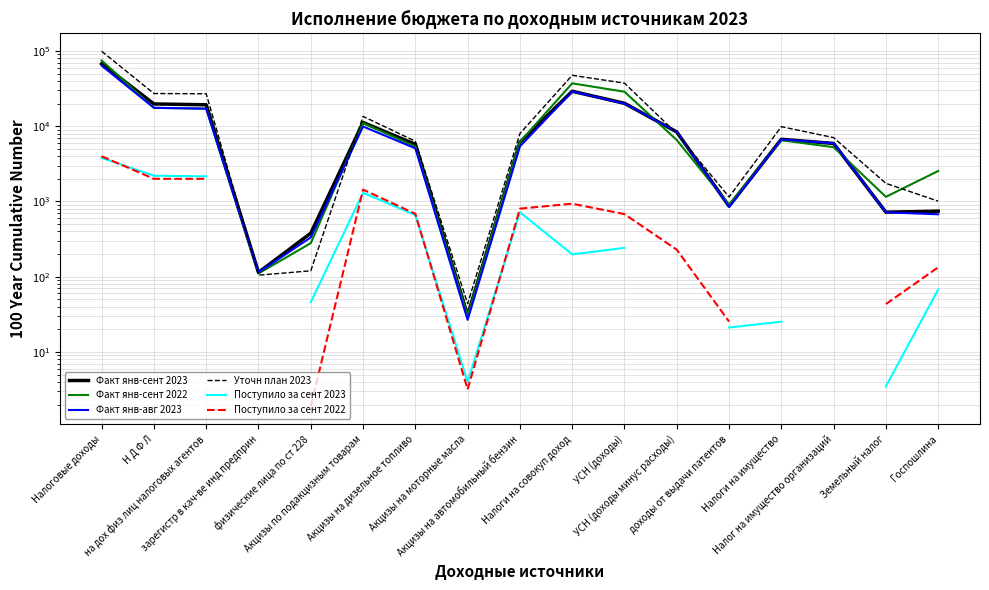

At which label does Поступило за сент 2023 reach its minimum?

Земельный налог